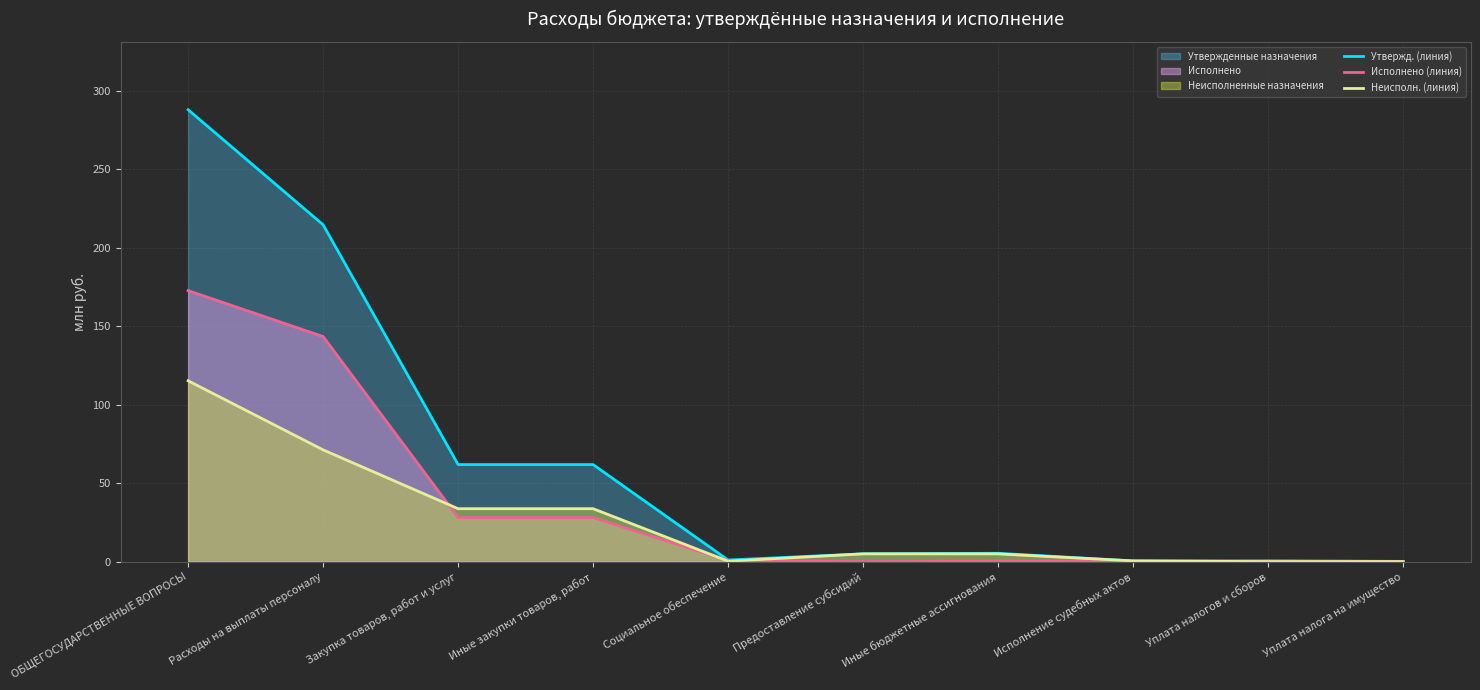

True or false: Неисполн. (линия) has more than 1 points higher than both neighbors.

False